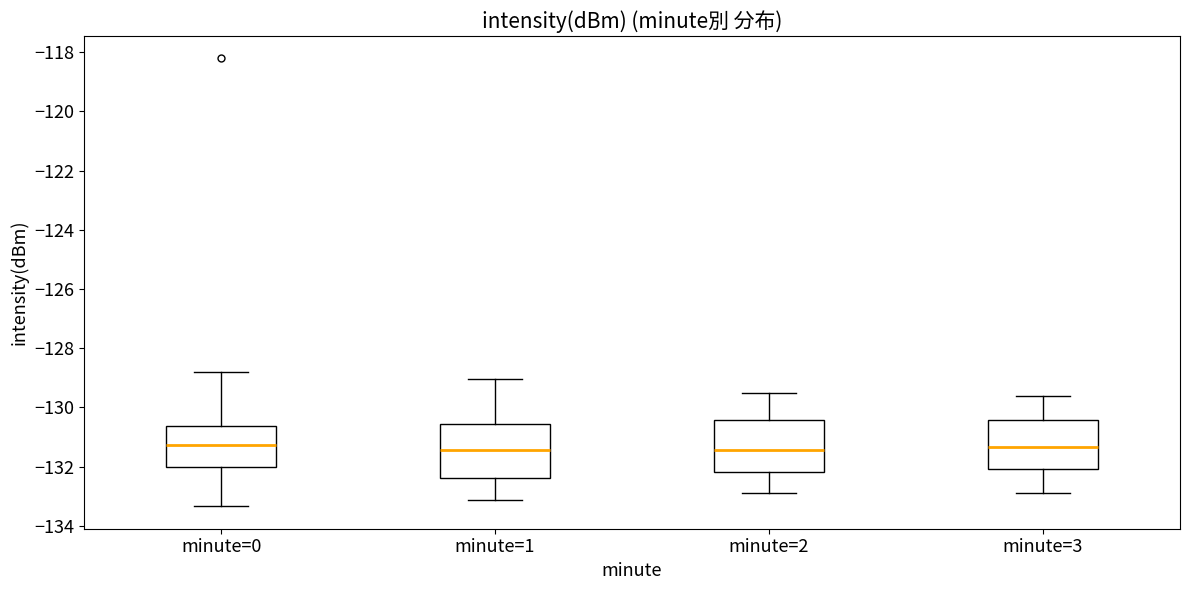

Where is the upper edge of the box for minute=2 on the y-axis? The values are not printed on the chart, so give them approximately, as read against the axis.

-130.4